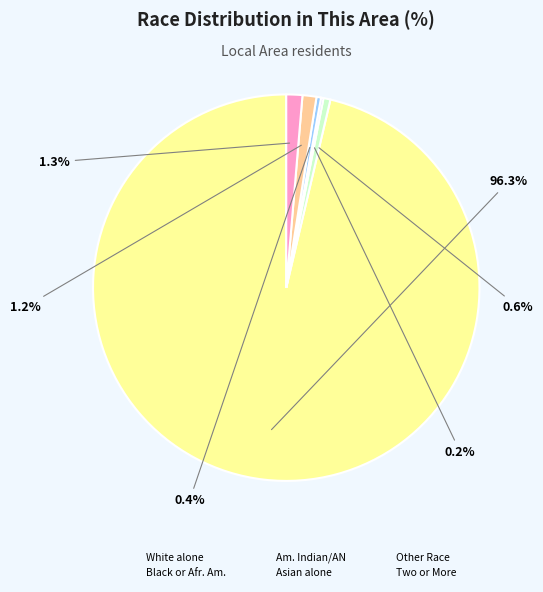

Does any single category account for the majority?

Yes